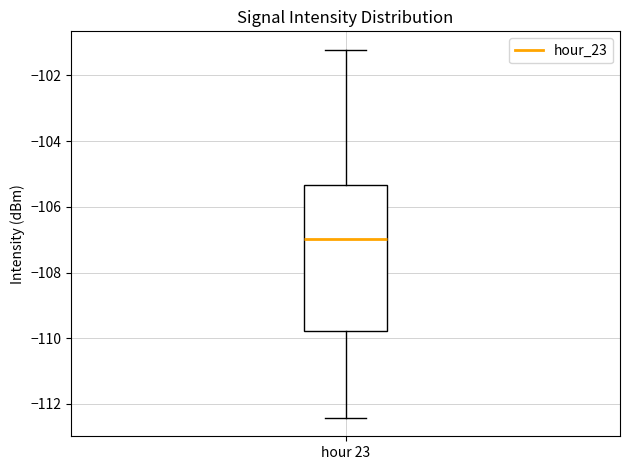

Where does the lower whisker of the box for hour 23 end on the y-axis? The values are not printed on the chart, so give them approximately, as read against the axis.

-112.4